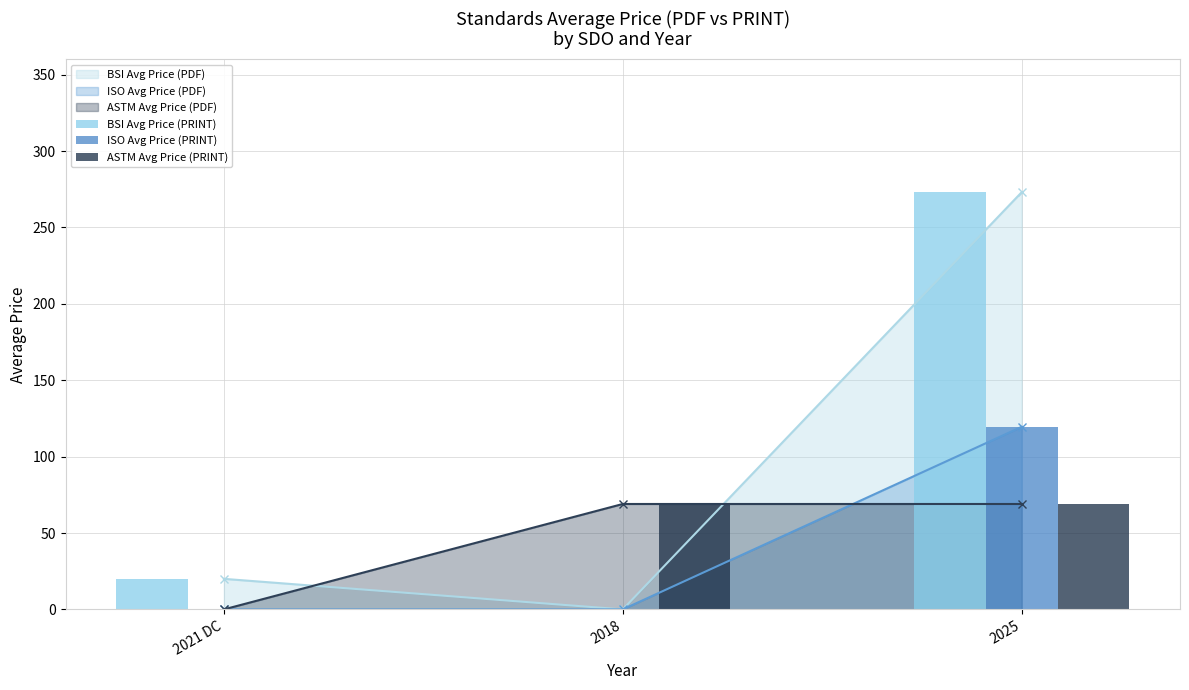

List the labels in order of BSI Avg Price (PDF) value, smallest first.

2018, 2021 DC, 2025